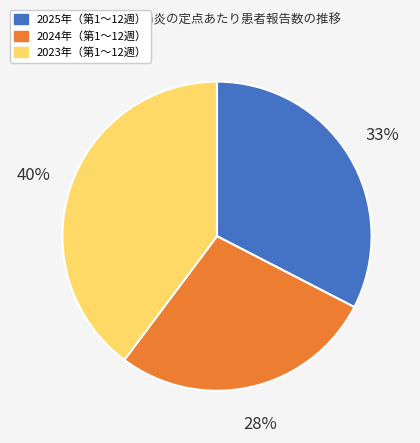

To the nearest percent, what is the average slice percentage?

33%